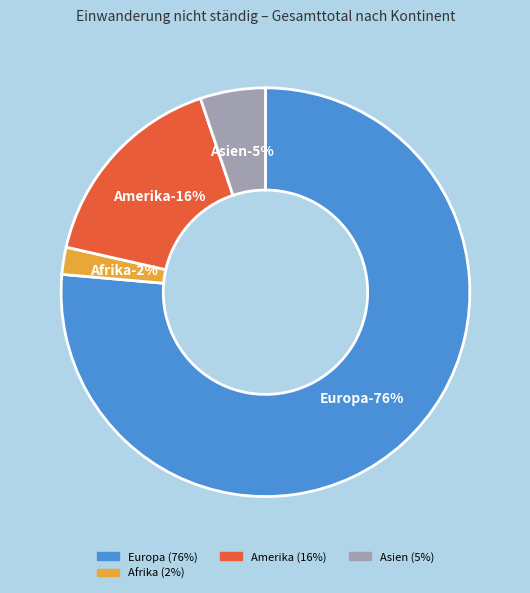

Is it true that Herkunft unbekannt is 0% of the pie?

True